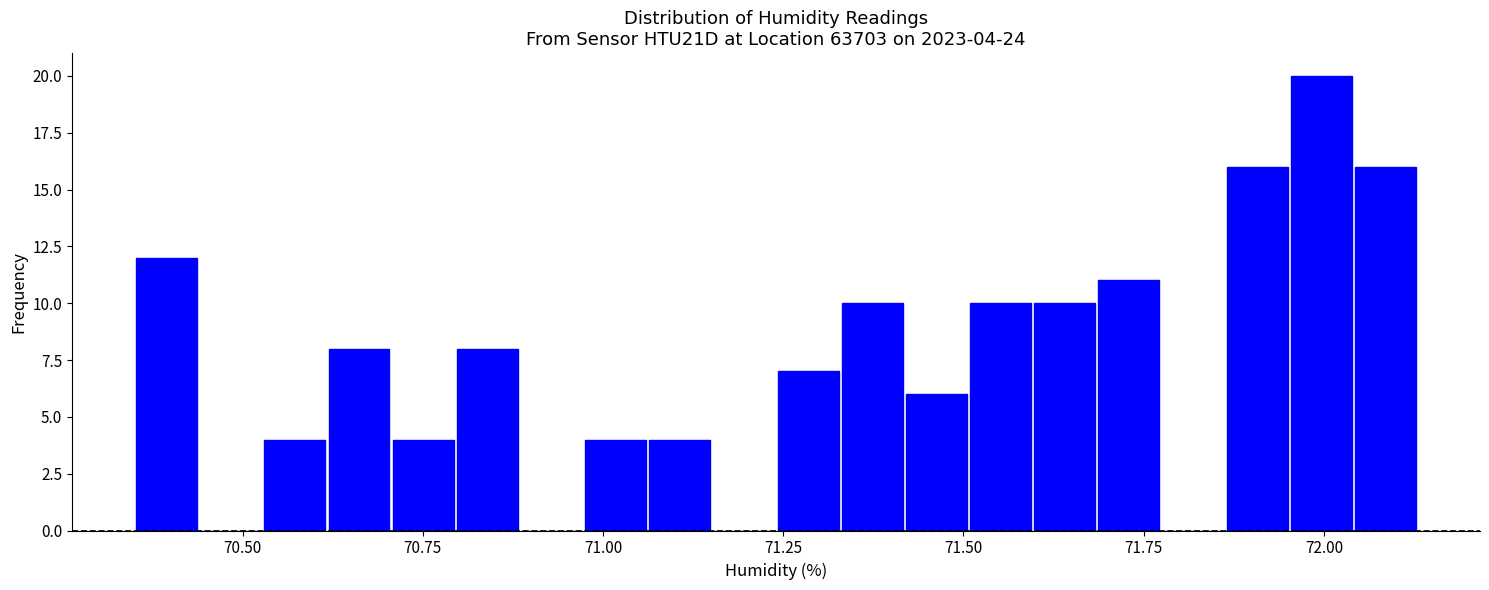

Around what value on the x-axis is the tallest bar? Give the approximate position of its centre, as read against the axis.

72.00